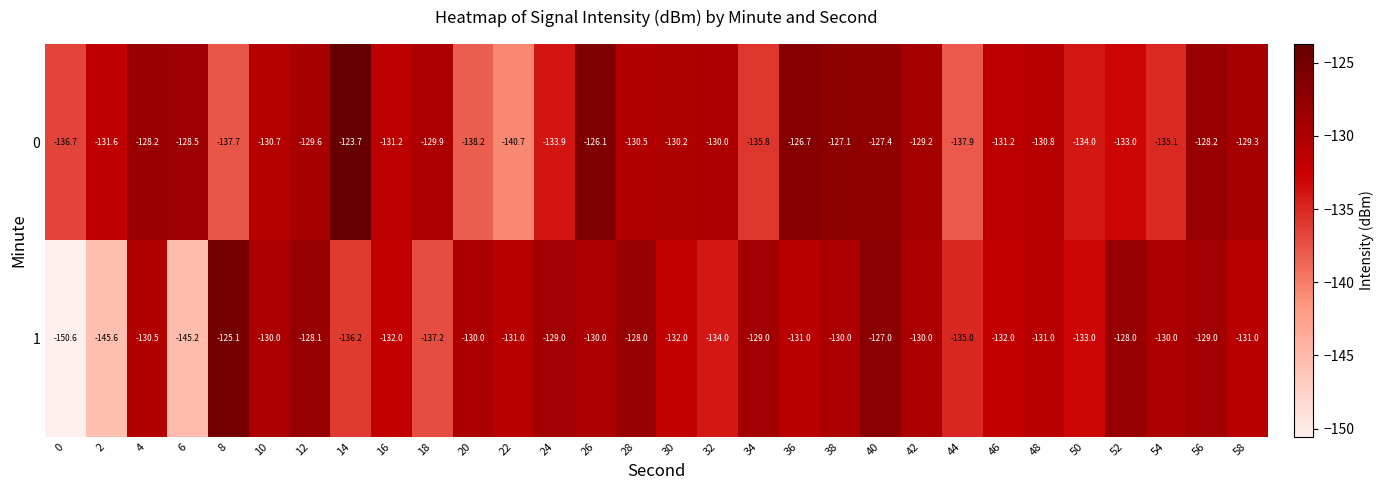

At 44, list the series in order from largest to smallest.

1, 0